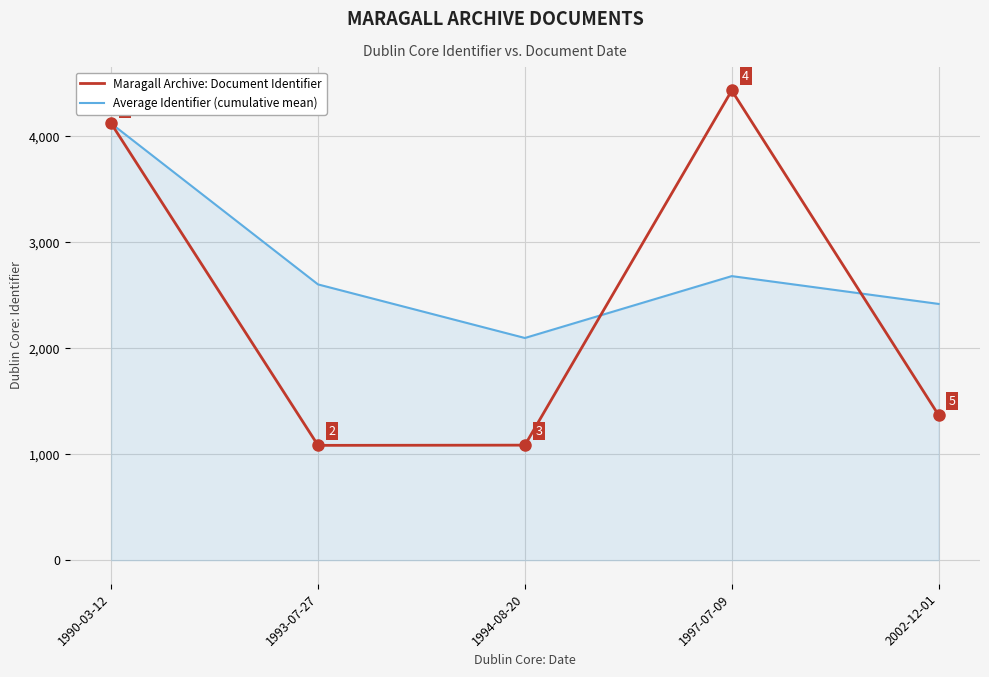

Which category has the highest value in the Maragall Archive: Document Identifier series?

1997-07-09